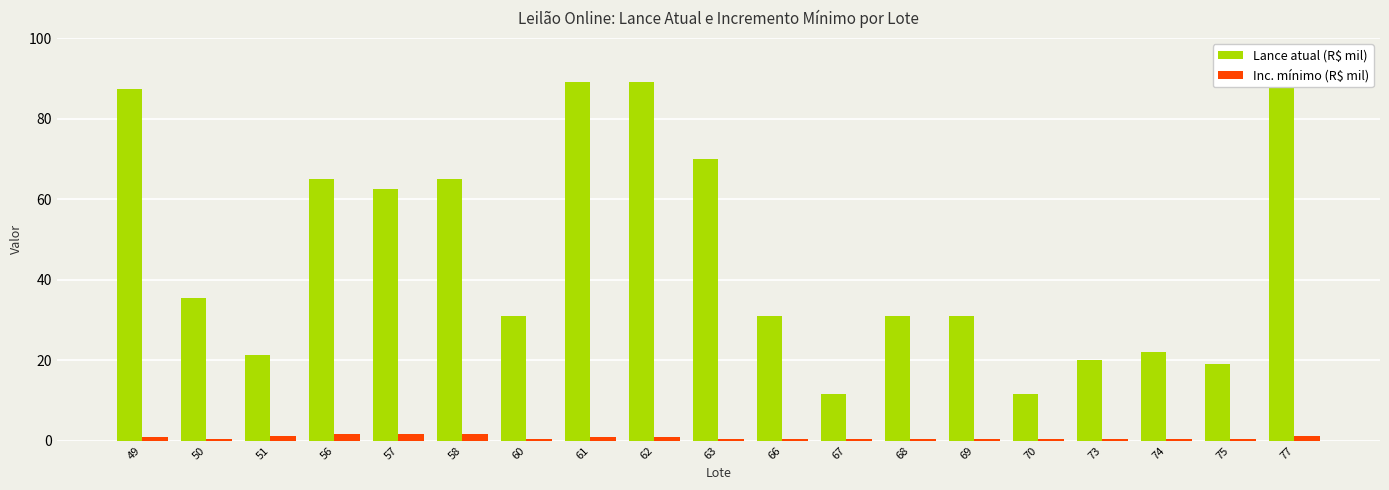

Count the number of data series in this chart.

2